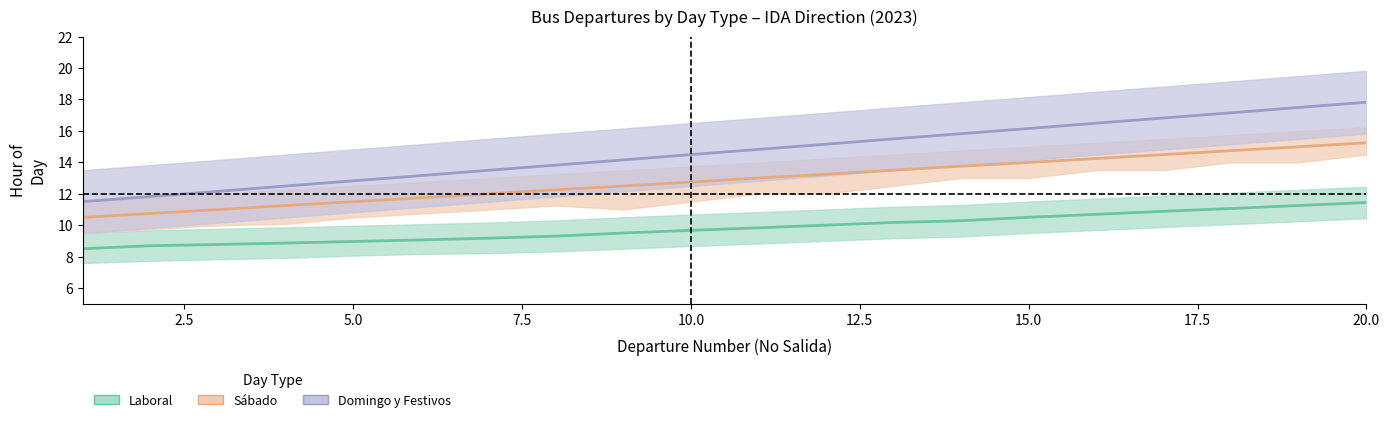

What is the highest value of the Domingo y Festivos (IDA) series?

17.8